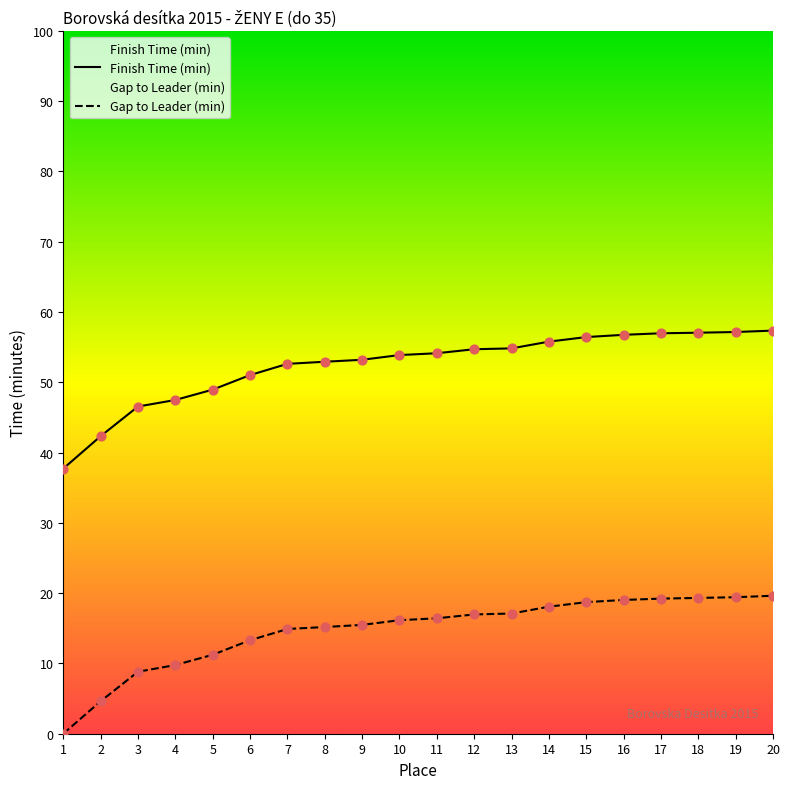

What is the total value across all series at 20?

77.0